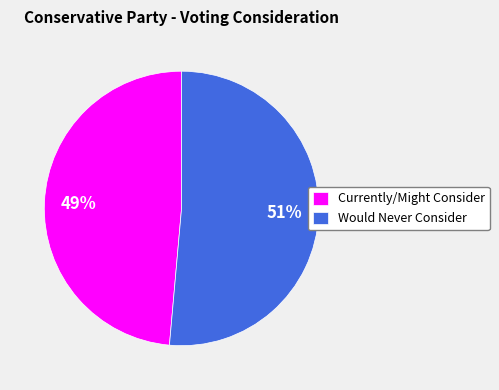

Count the number of slices in the pie.

2